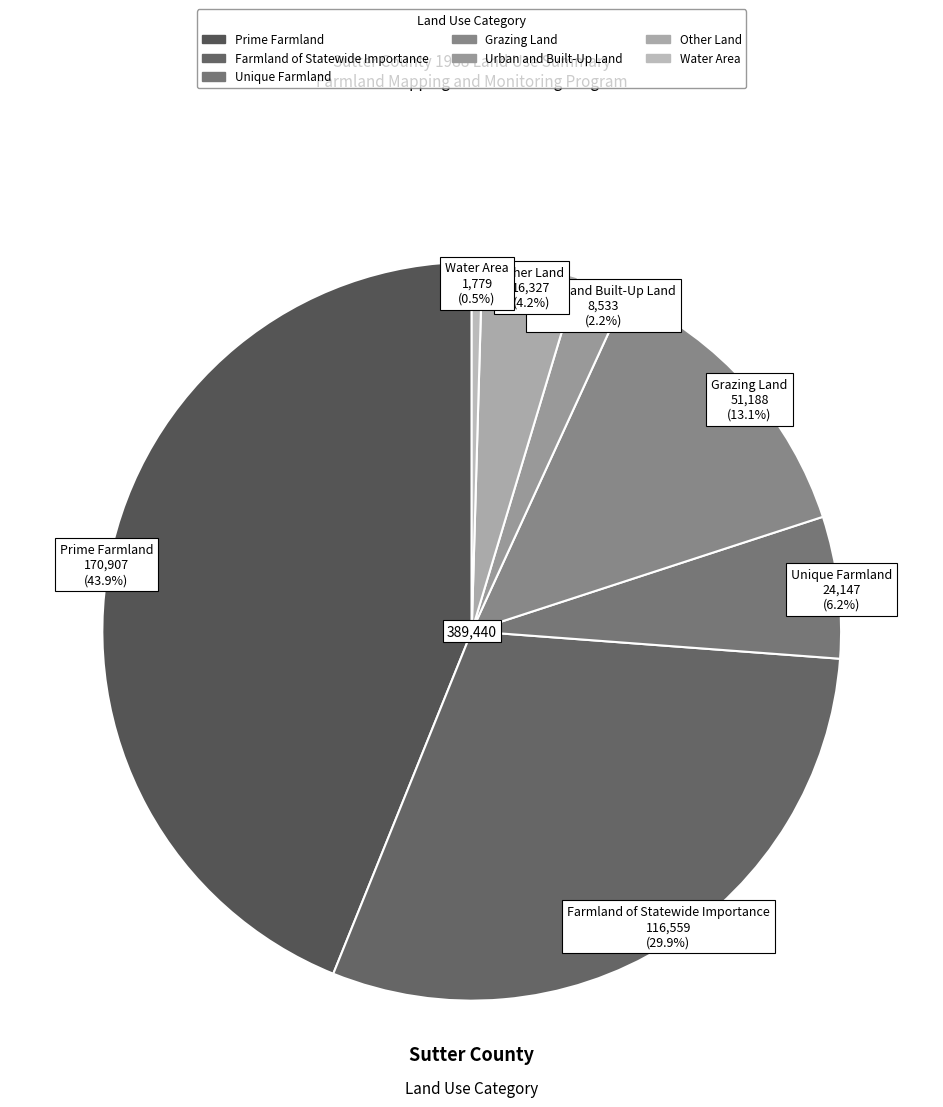

Does Other Land represent more than half of the total?

No